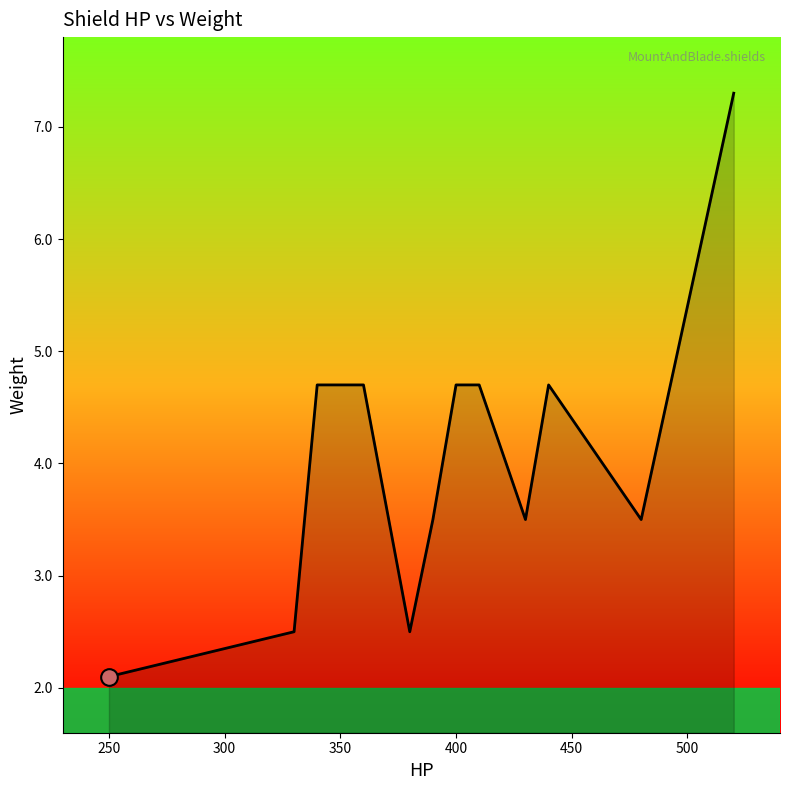

What is the smallest value displayed?

2.1